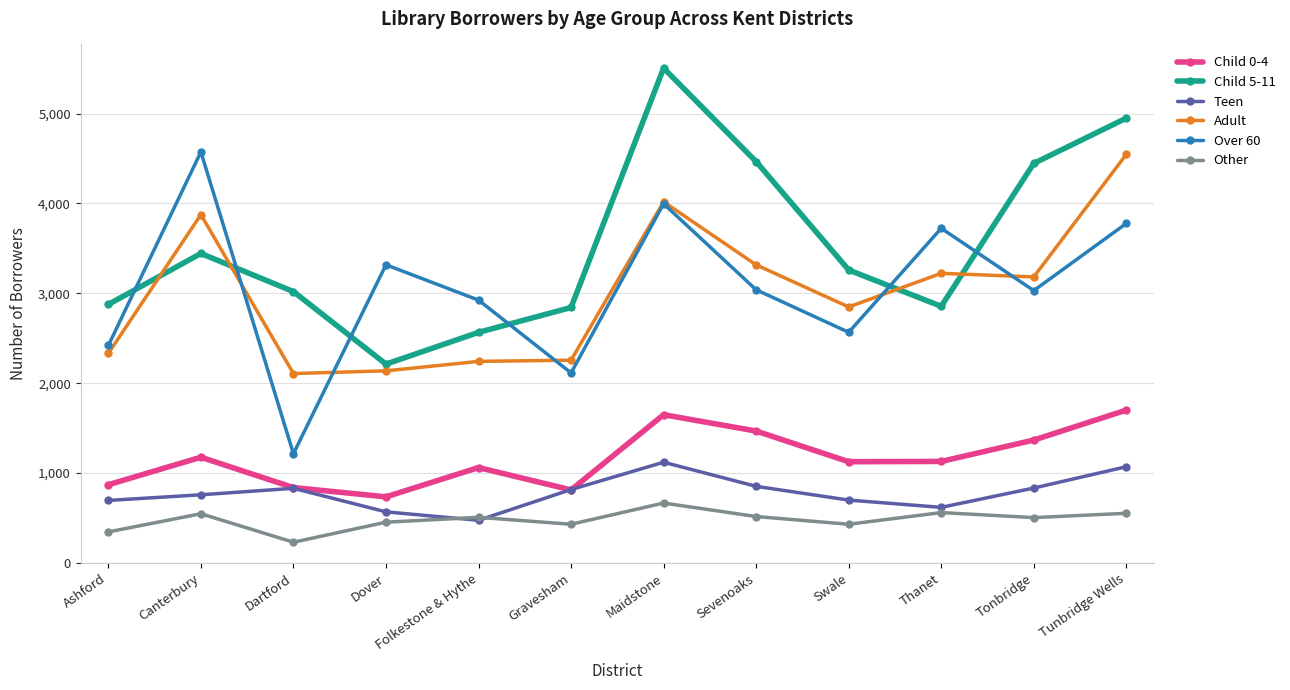

What is the spread (max minus min) of values at Thanet?

3163